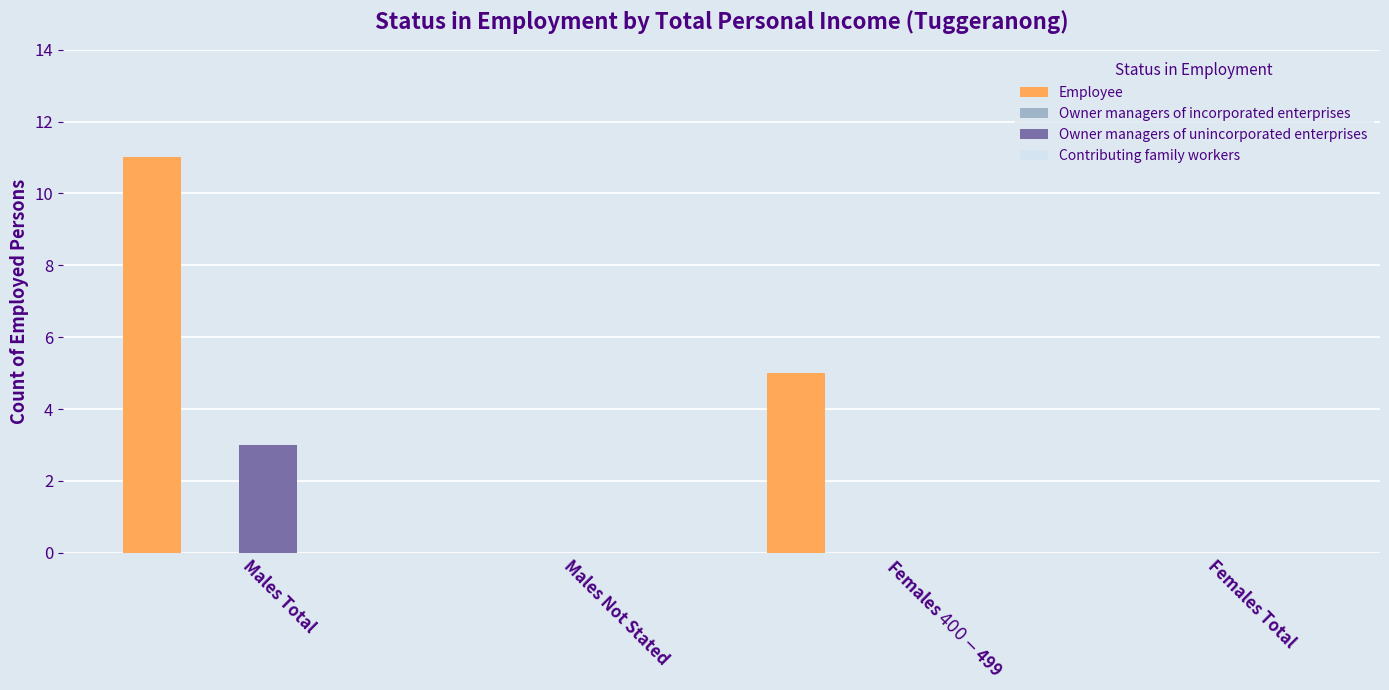

Is it true that Employee equals -8 at Males Not Stated?

False